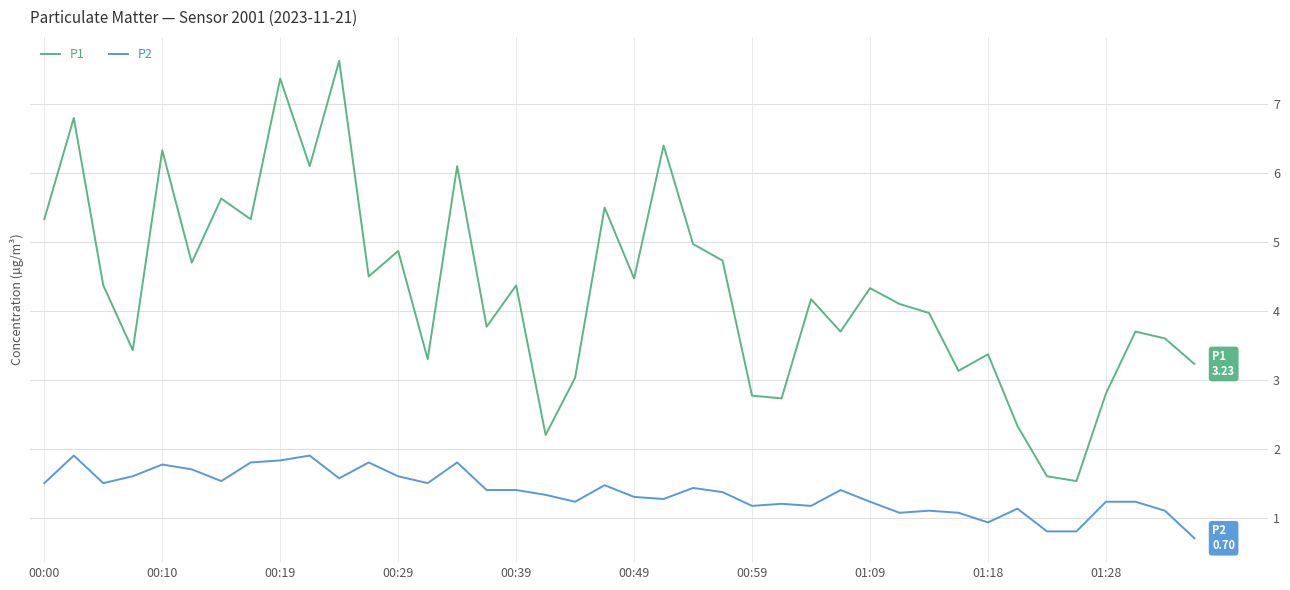

What is the greatest value displayed?

7.6